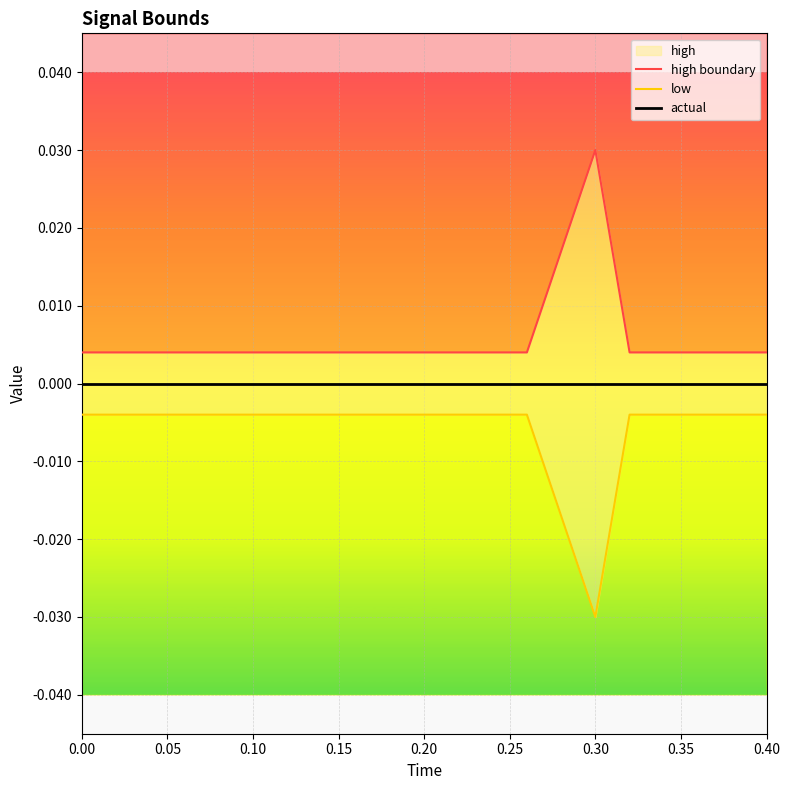

How many lines are shown in the chart?

3